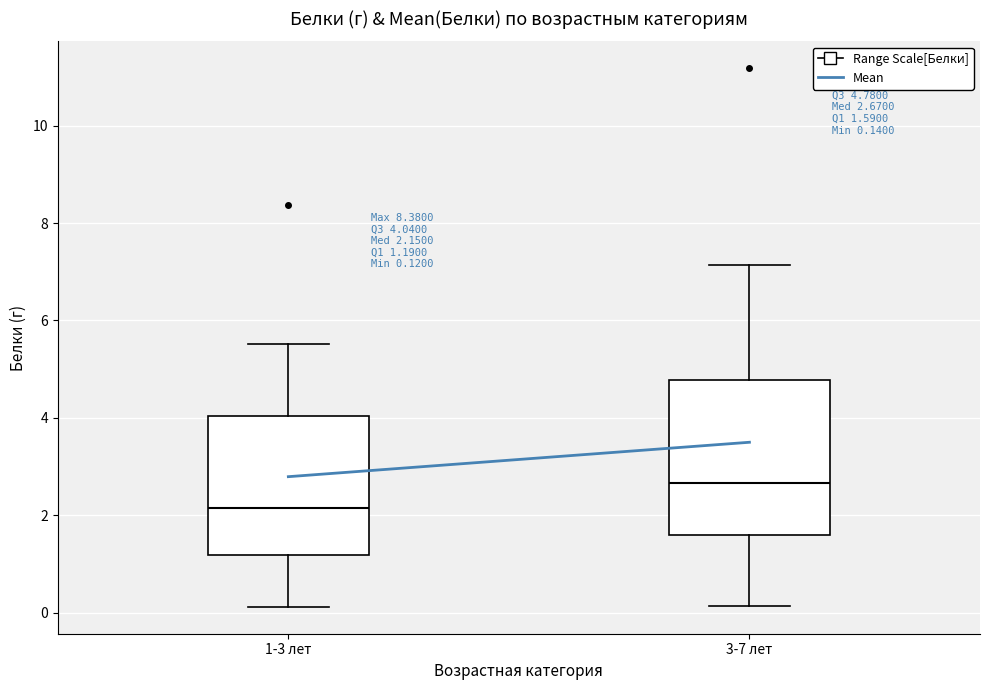

Which box has the highest median line?

3-7 лет